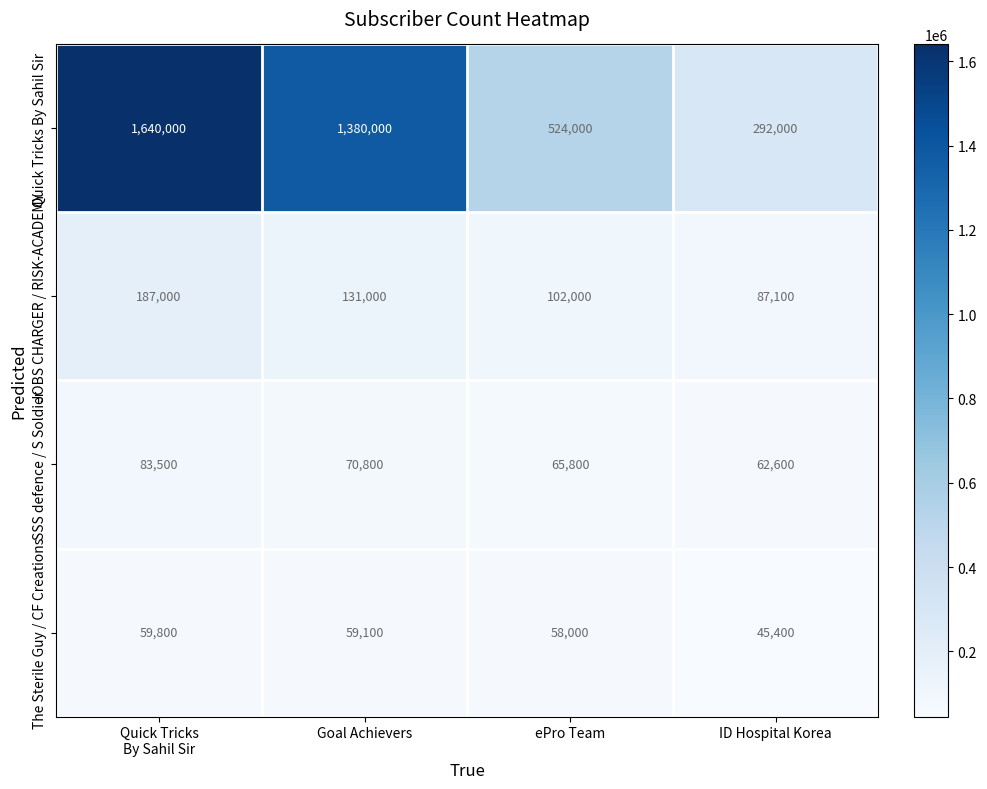

How many Quick Tricks By Sahil Sir values are between 524000 and 1640000?

3